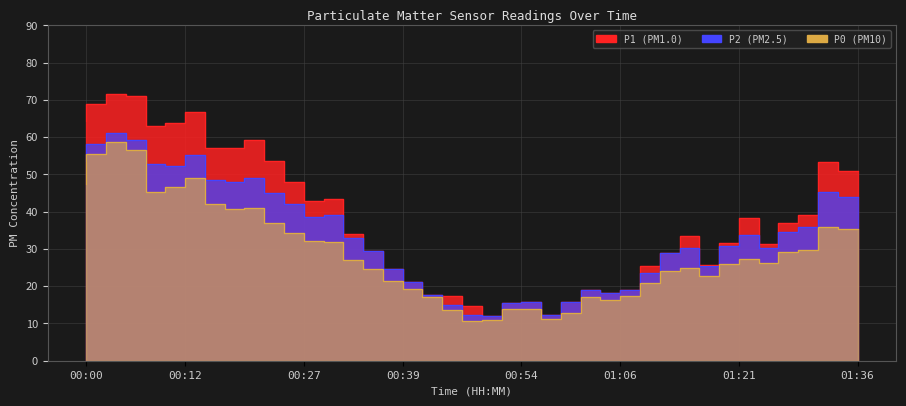

Does the chart display data point markers on the line(s)?

No